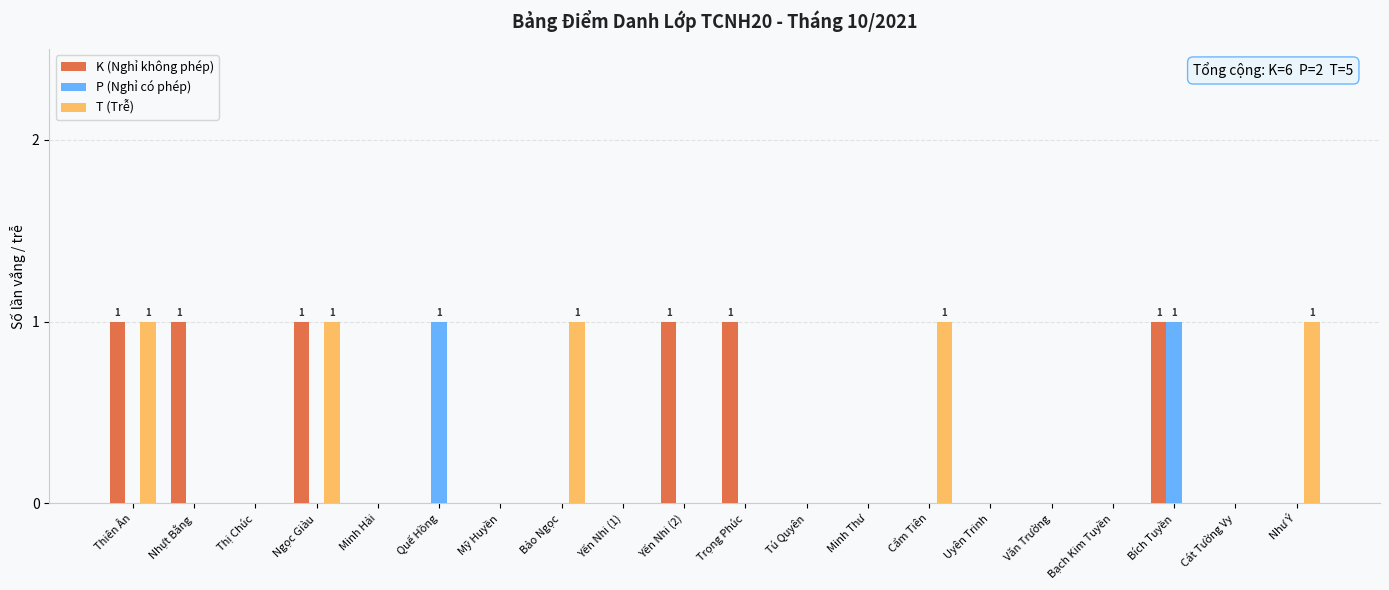

Does the chart contain stacked bars?

No